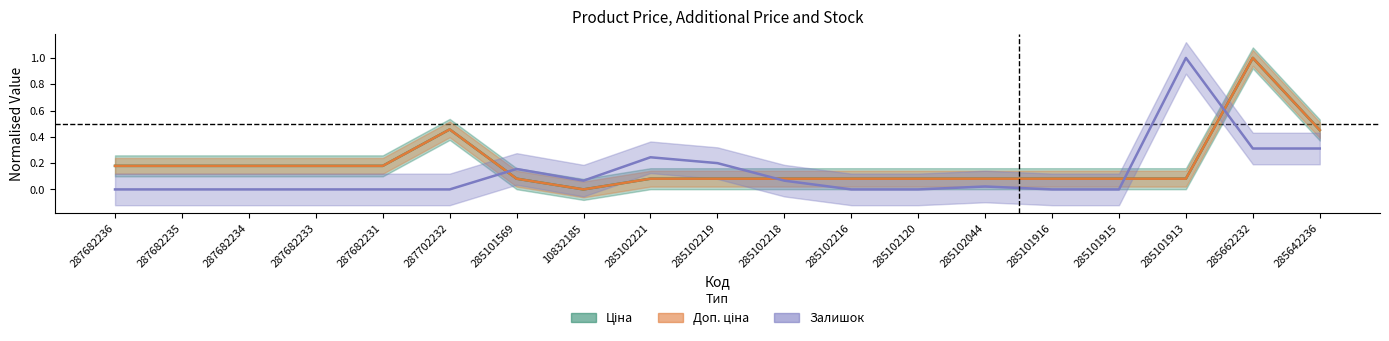

What are all the series names shown in the legend?

Ціна, Доп. ціна, Залишок